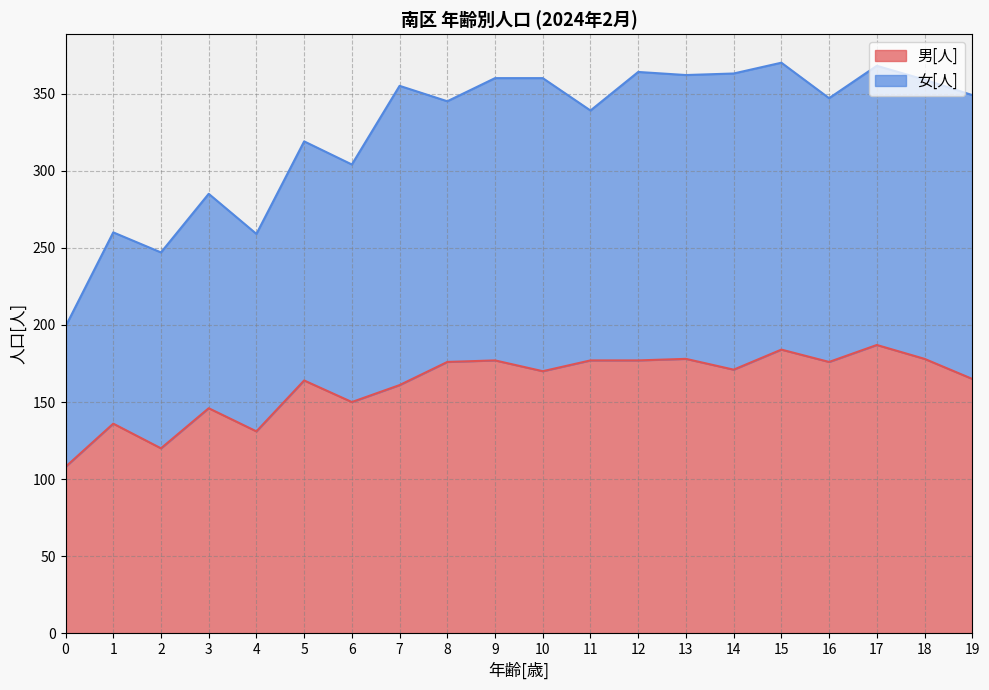

What is the ratio of the value at 12 to the value at 4?

1.4